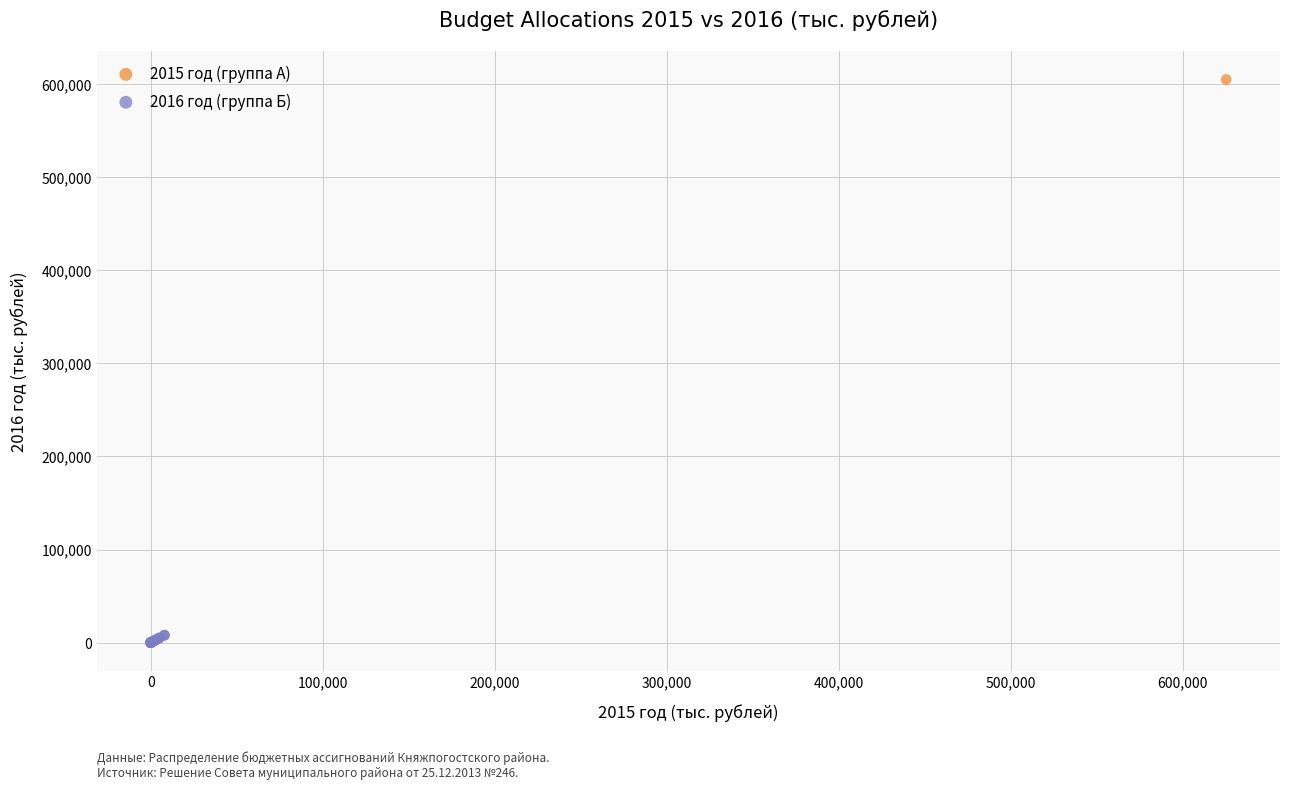

Which series has the largest Y range (max minus min)?

2015 год (группа А)